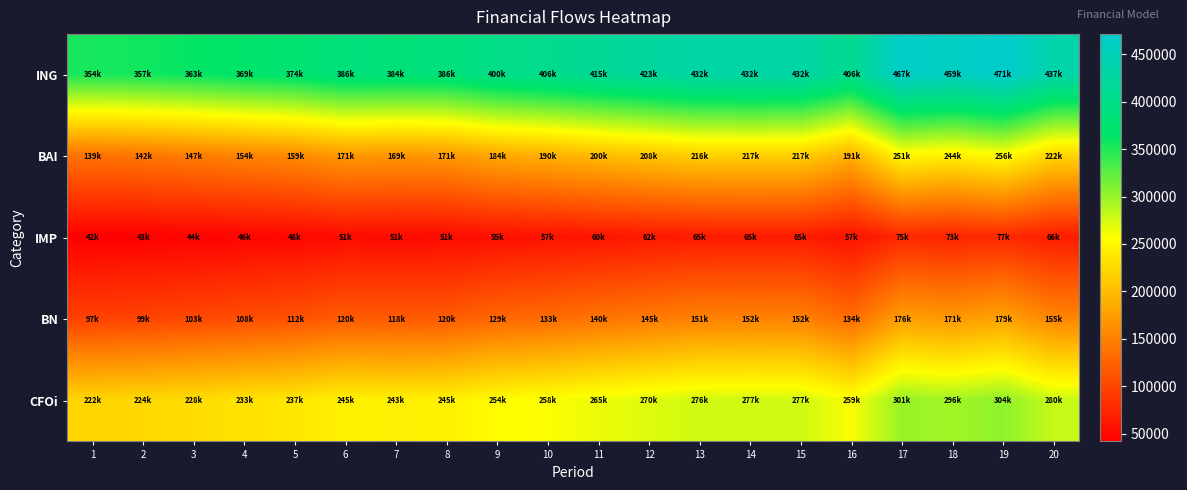

What is the difference between the highest and lowest values at 4?

322741.4